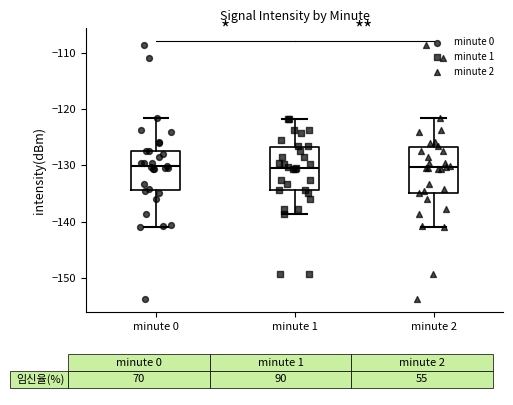

Reading left to right, read every box against the y-axis: the position of its median line, the range the box covers, and the ends of its whiskers. The values are not printed on the chart, so give them approximately, as read against the axis.

minute 0: median -130, box -134 to -127, whiskers -141 to -122
minute 1: median -130, box -134 to -127, whiskers -139 to -122
minute 2: median -130, box -135 to -127, whiskers -141 to -122